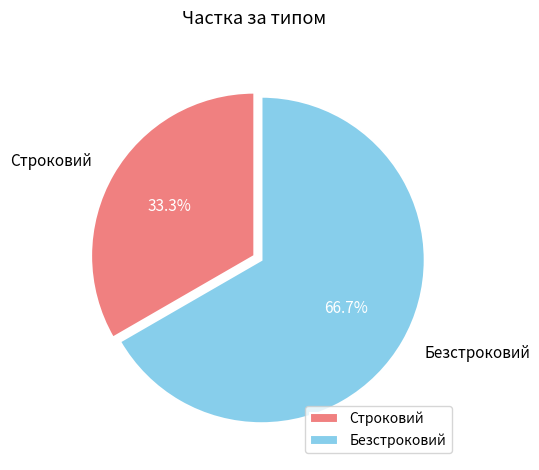

To the nearest percent, what is the difference between the largest and smallest slice percentages?

33%